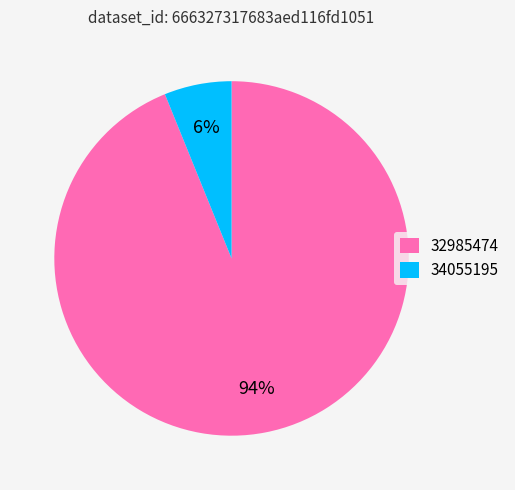

To the nearest percent, what portion does 32985474 represent?

94%